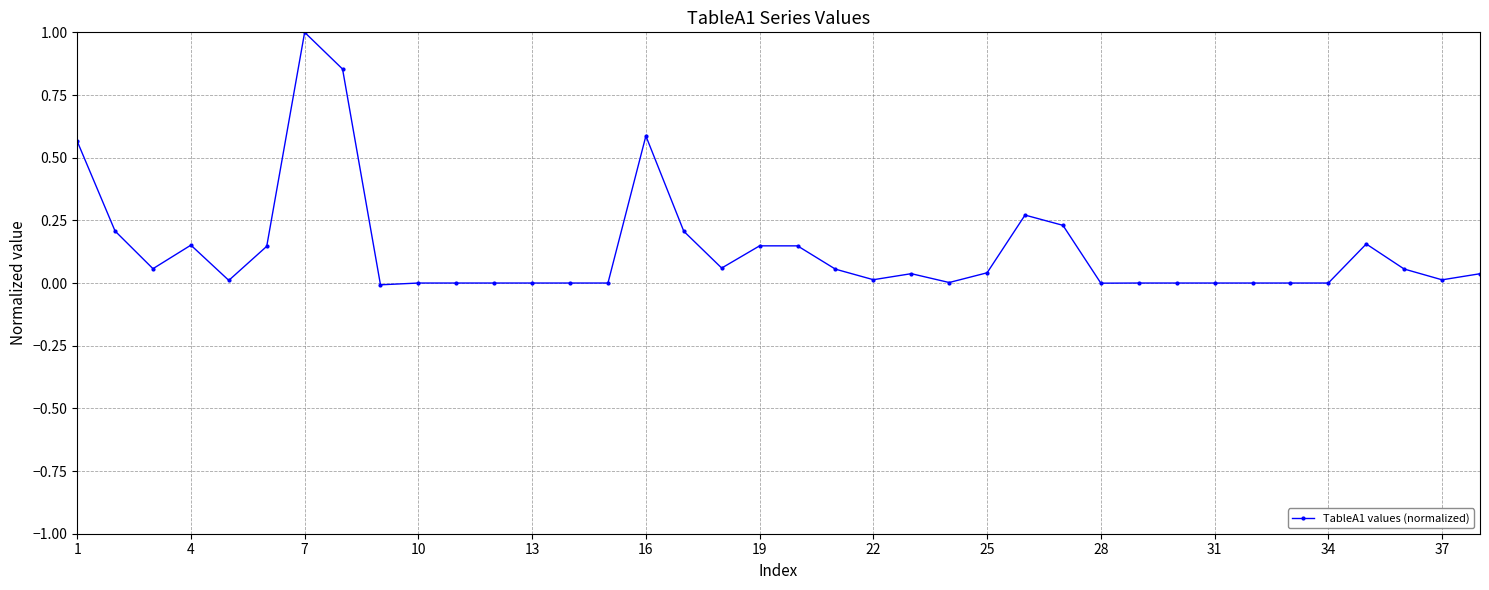

True or false: there are more than 0 points higher than both neighbors.

True